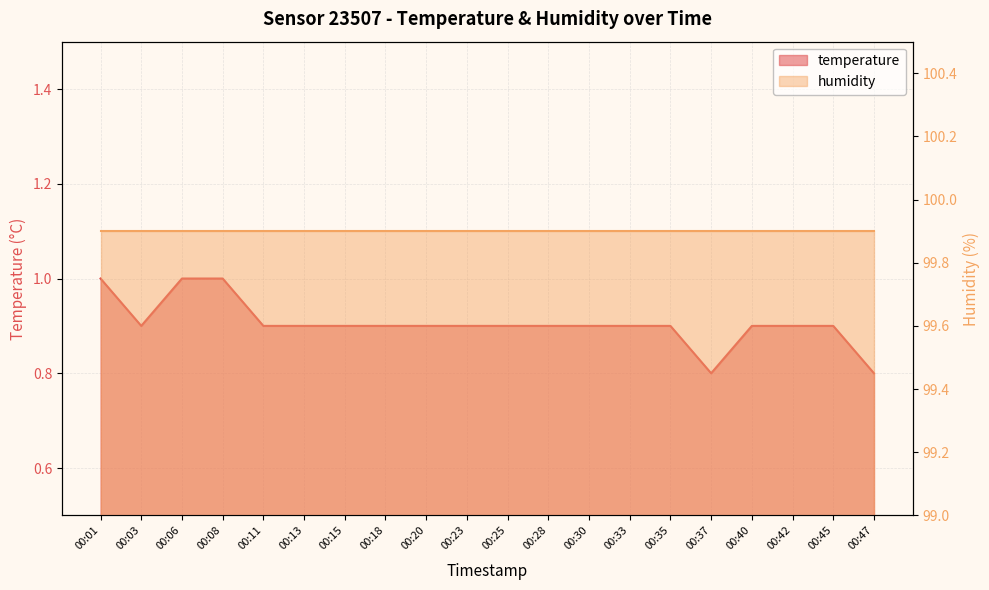

Count the values in the range 0 to 1.

20